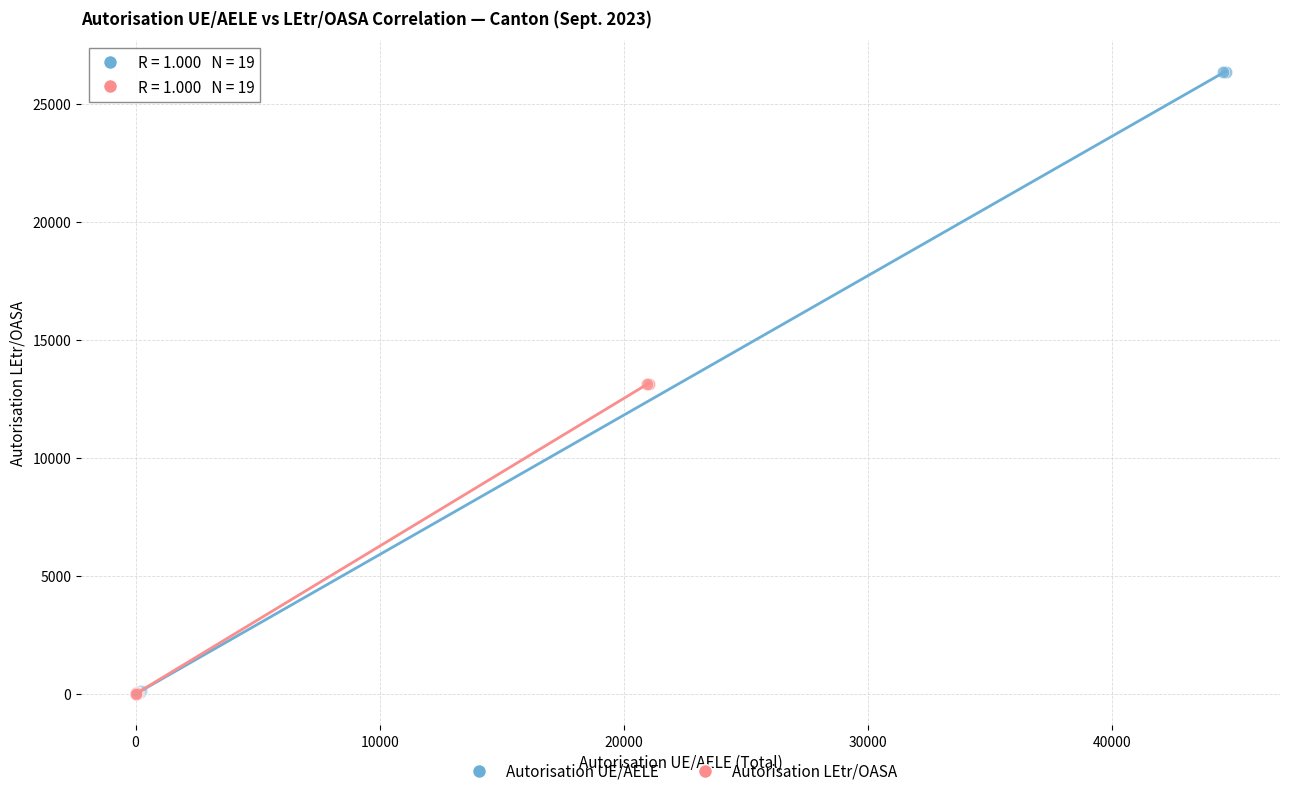

Which series contains the highest Y value?

Autorisation UE/AELE